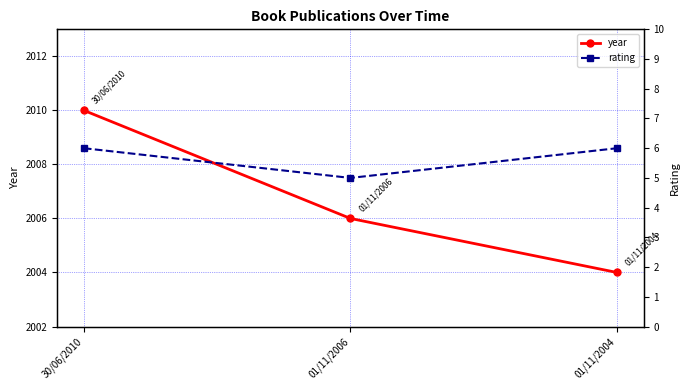

How many categories are shown in the chart?

3